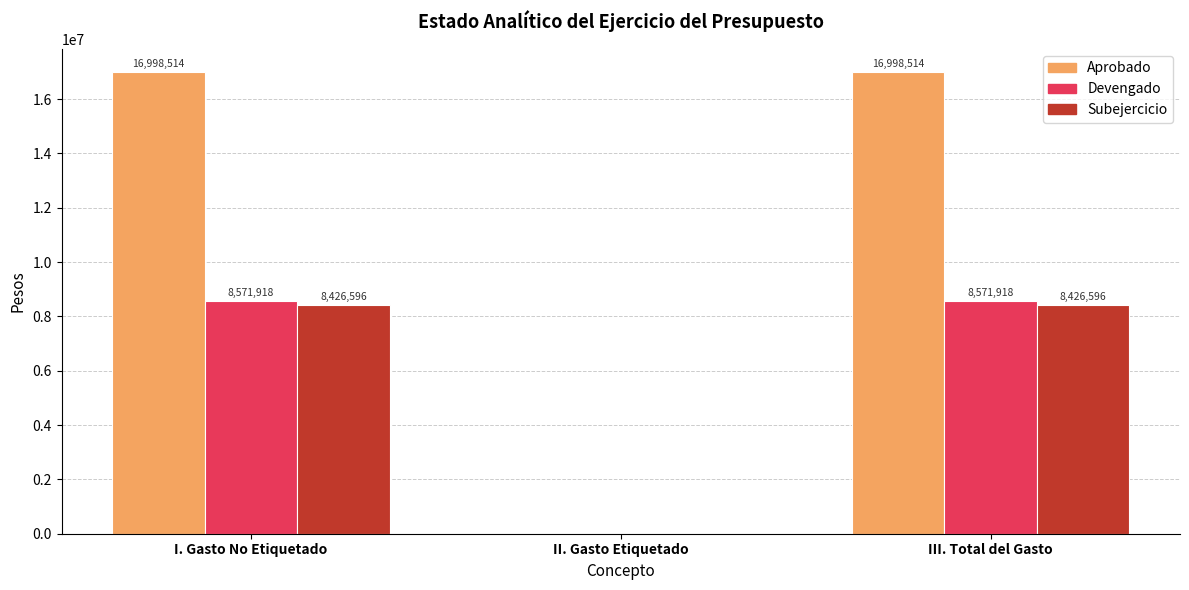

What is the total value across all series at III. Total del Gasto?

33997028.0